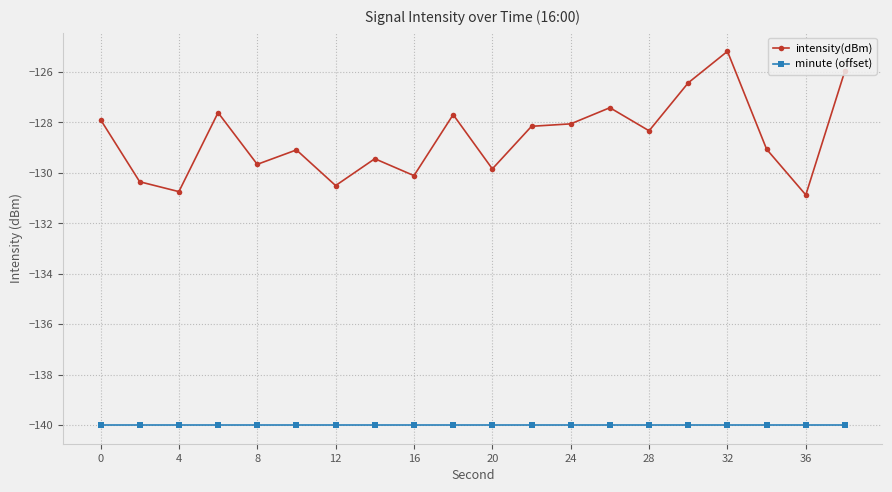

Which series has the largest range (max minus min)?

intensity(dBm)